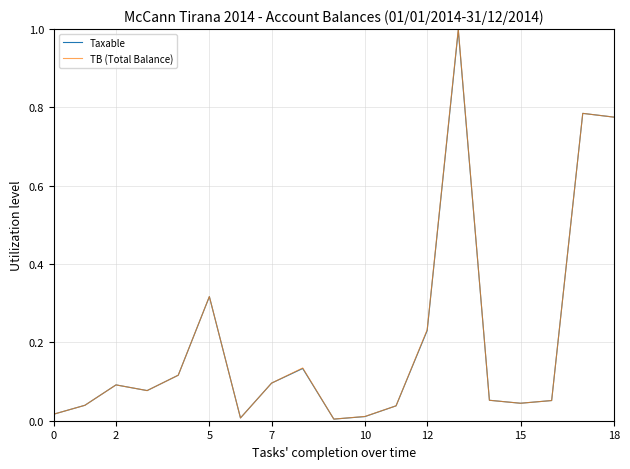

What is the greatest value displayed?

1.0